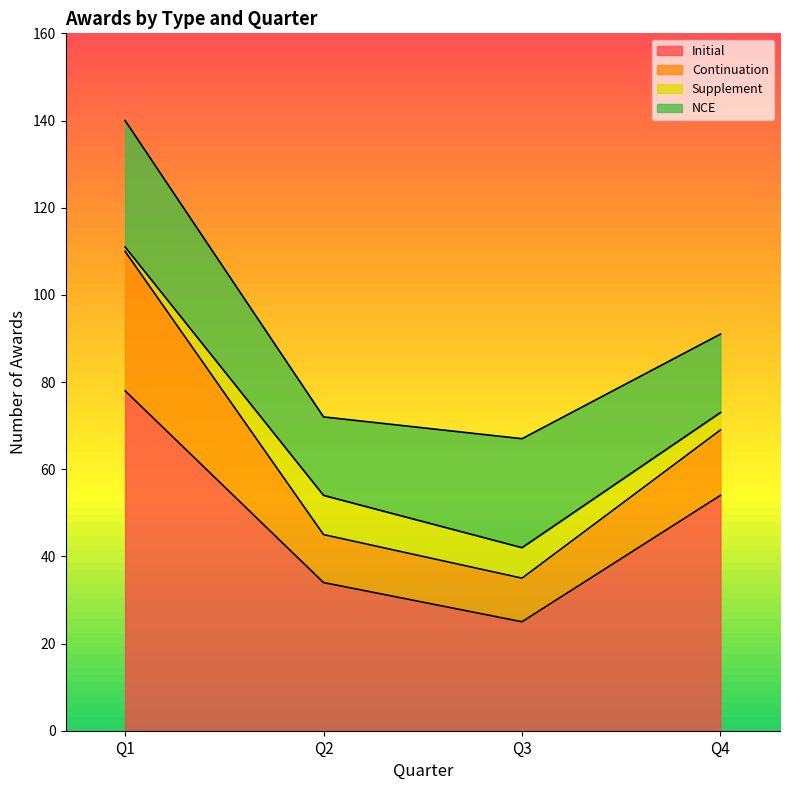

How many series are shown in this chart?

1